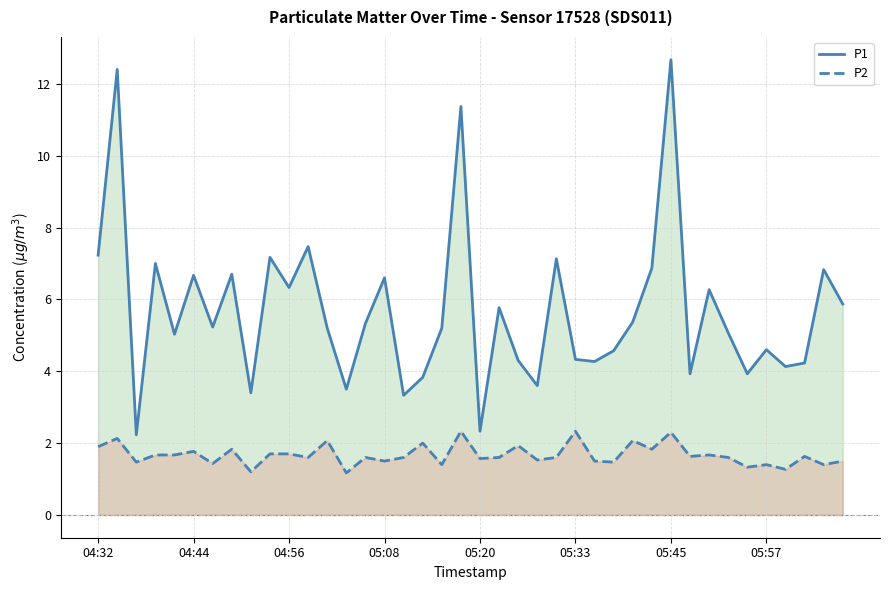

What are all the series names shown in the legend?

P1, P2